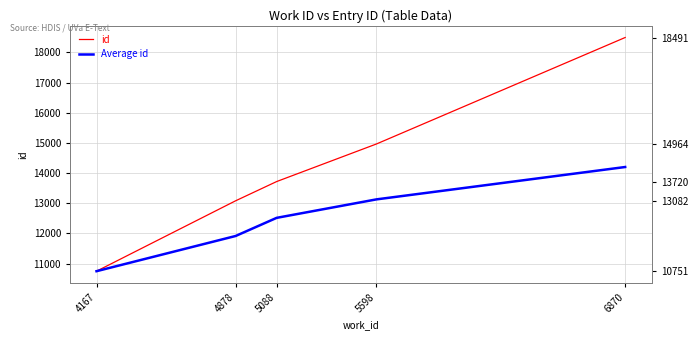

Reading right to left, extract all data points from this chart.

id: 6870=18491.0	5598=14964.0	5088=13720.0	4878=13082.0	4167=10751.0
Average id: 6870=14201.6	5598=13129.2	5088=12517.7	4878=11916.5	4167=10751.0